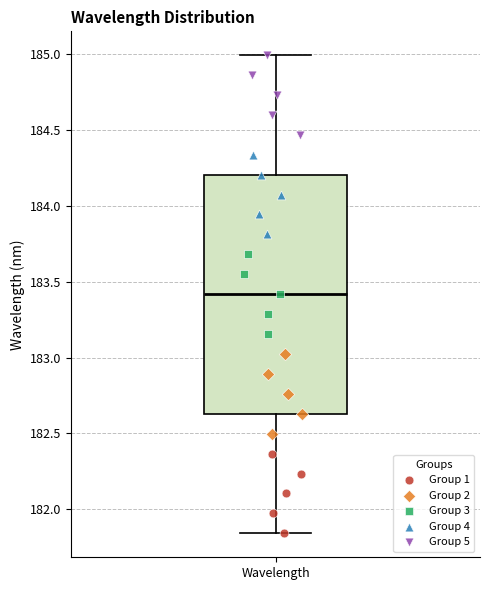

Transcribe this box plot: give where the median line is, the range the box spans, and where the two whiskers end, as read against the y-axis. The values are not printed on the chart, so give them approximately, as read against the axis.

median 183.40, box 182.65 to 184.20, whiskers 181.85 to 185.00